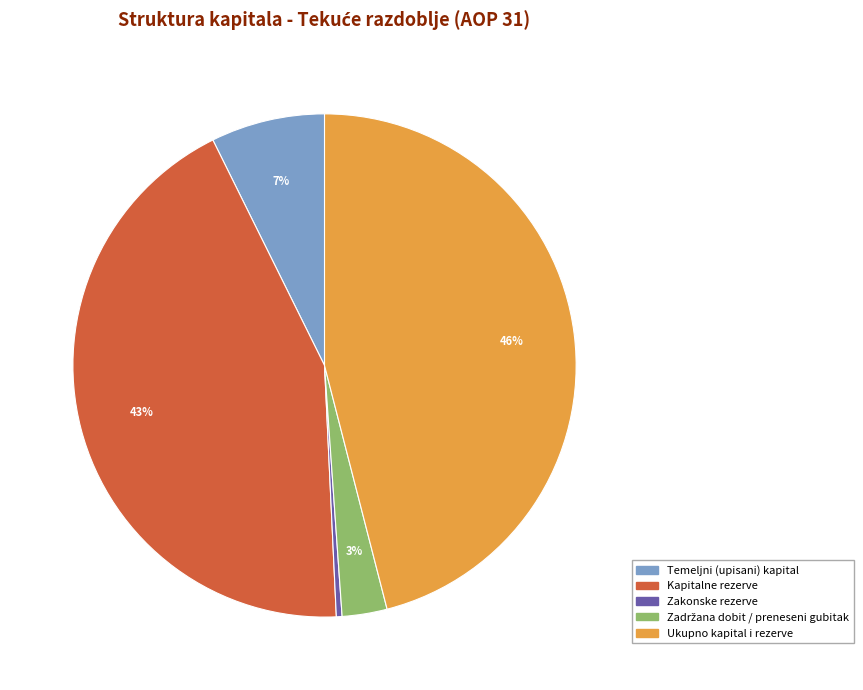

To the nearest percent, what is the difference between the largest and smallest slice percentages?

46%